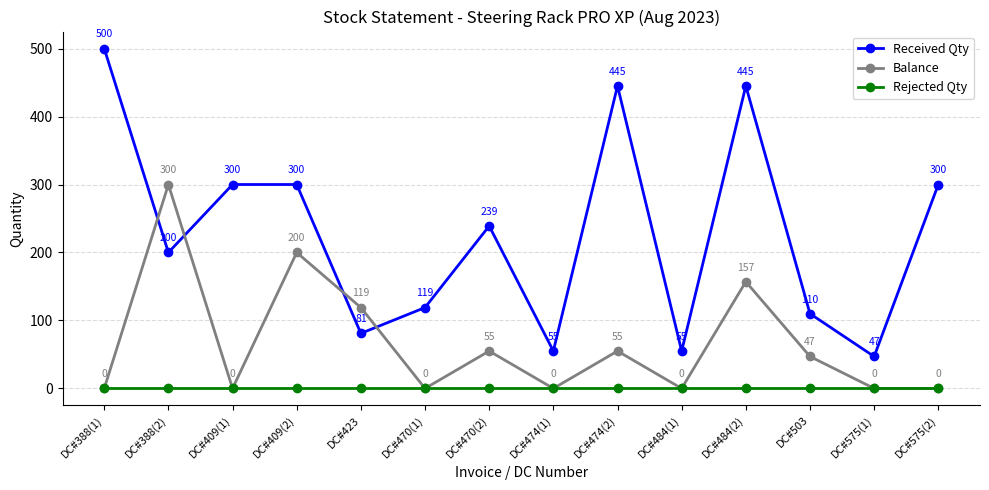

True or false: Balance has a value of 0 at DC#409(1).

True